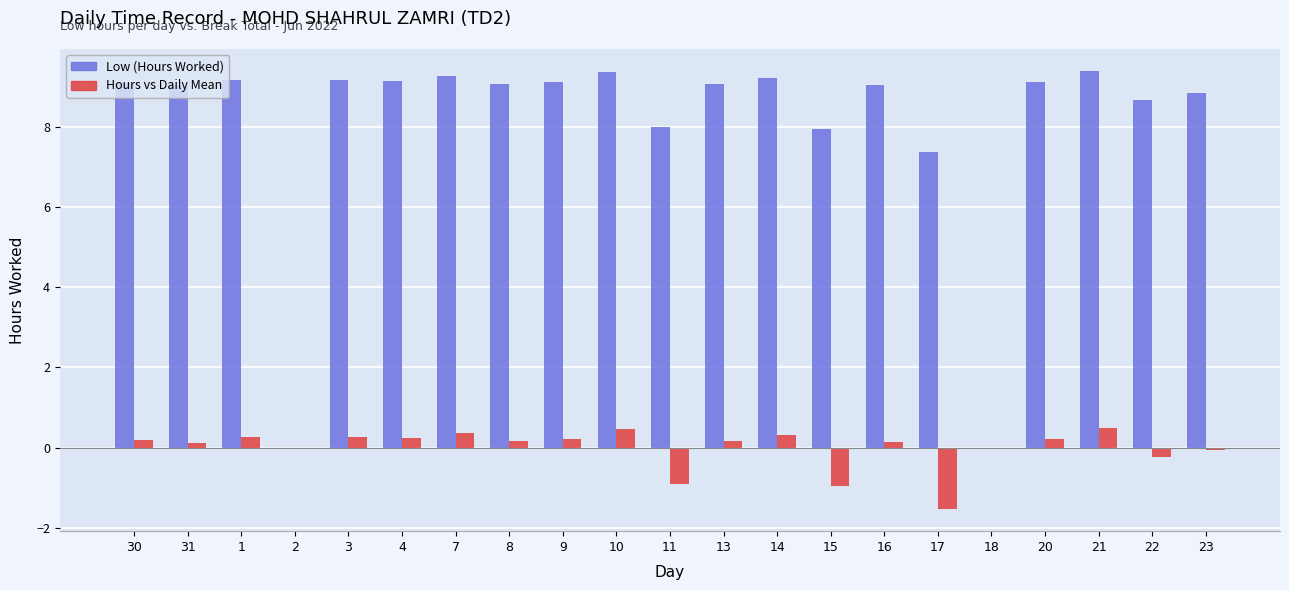

Are the bars horizontal?

No